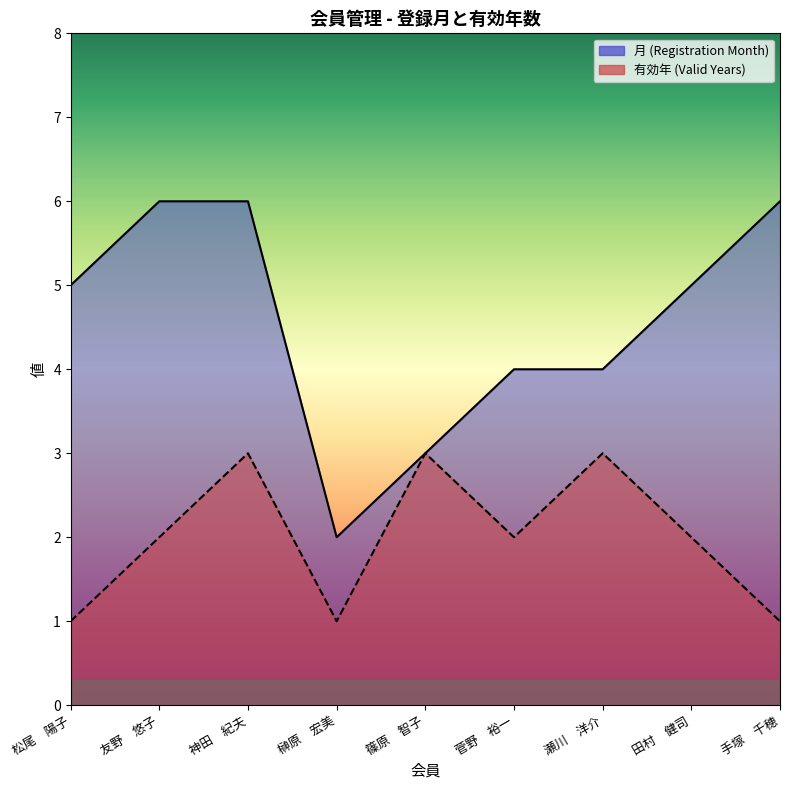

What are all the series names shown in the legend?

月 (Registration Month), 有効年 (Valid Years)